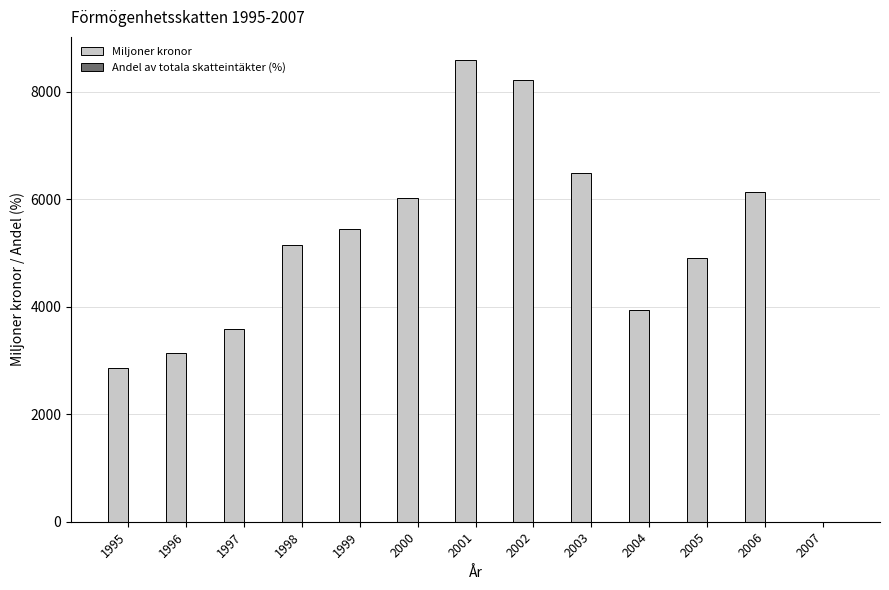

Which category has the highest value across all series?

2001